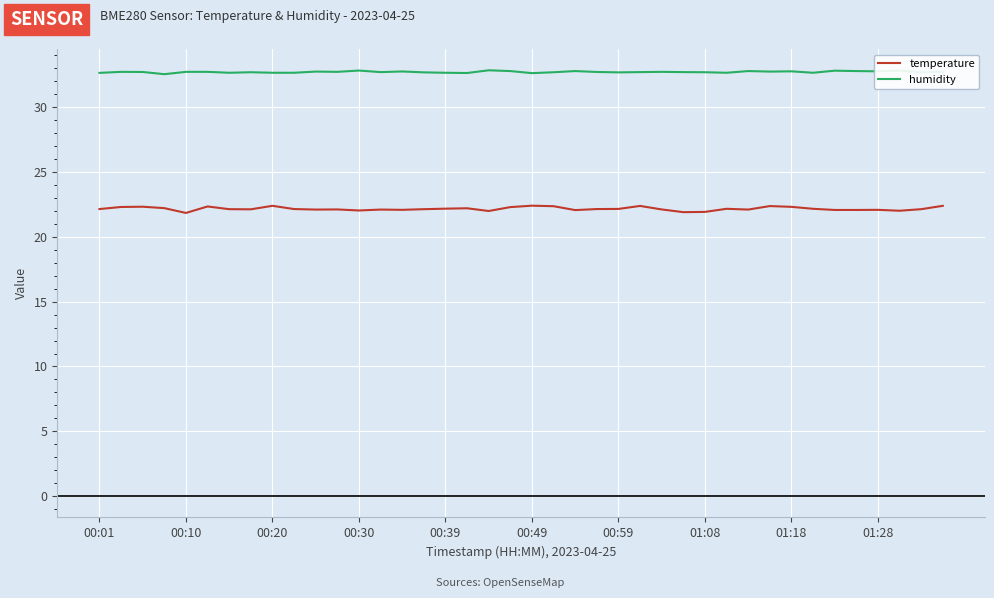

What is the lowest value of the temperature series?

21.8